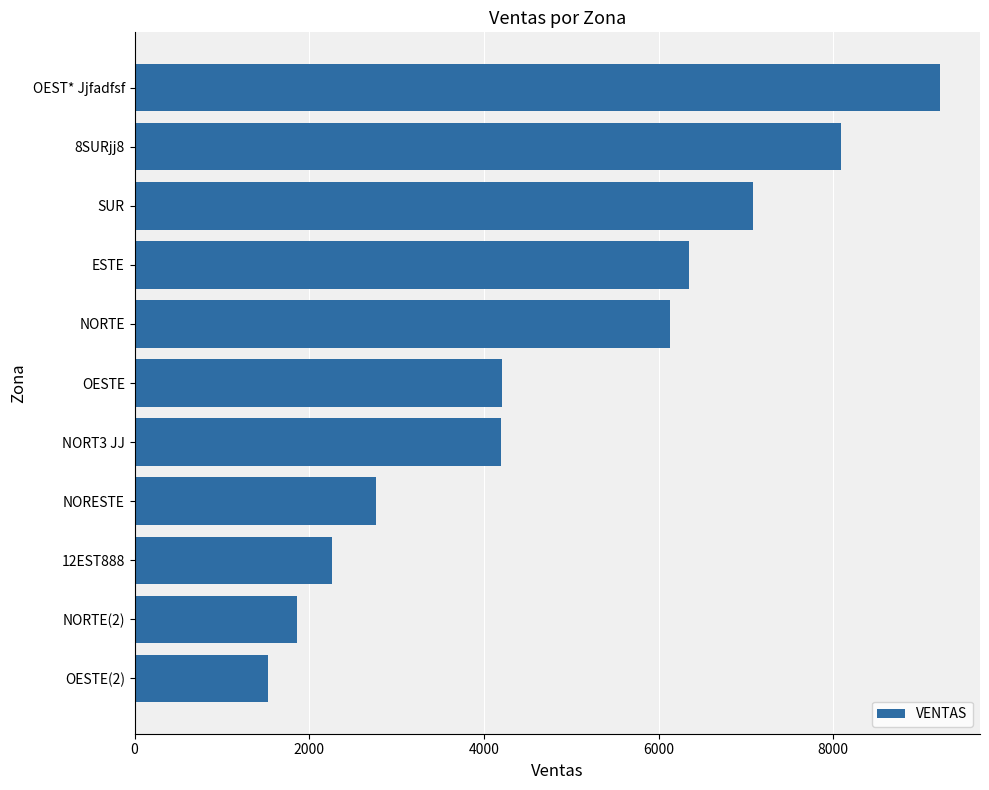

Between OESTE(2) and OESTE, which is larger?

OESTE